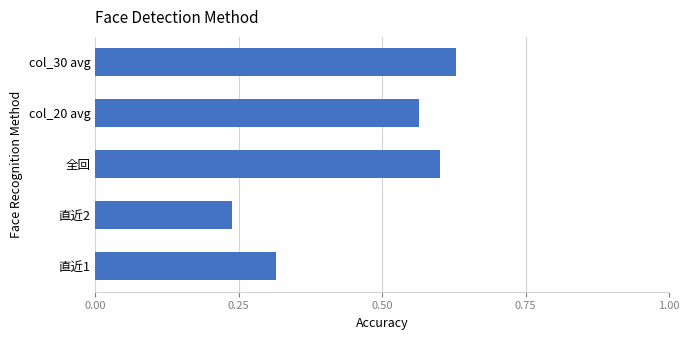

Which category has the lowest value across all series?

直近2